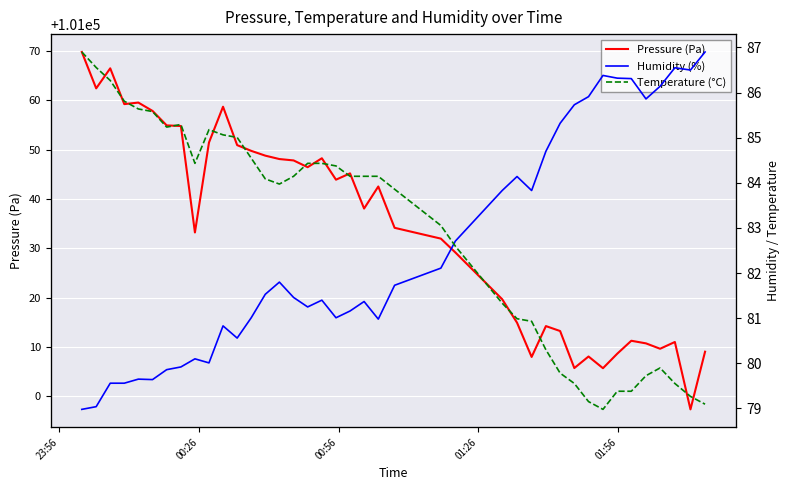

How many values in the Pressure (Pa) series are below 101042?

20